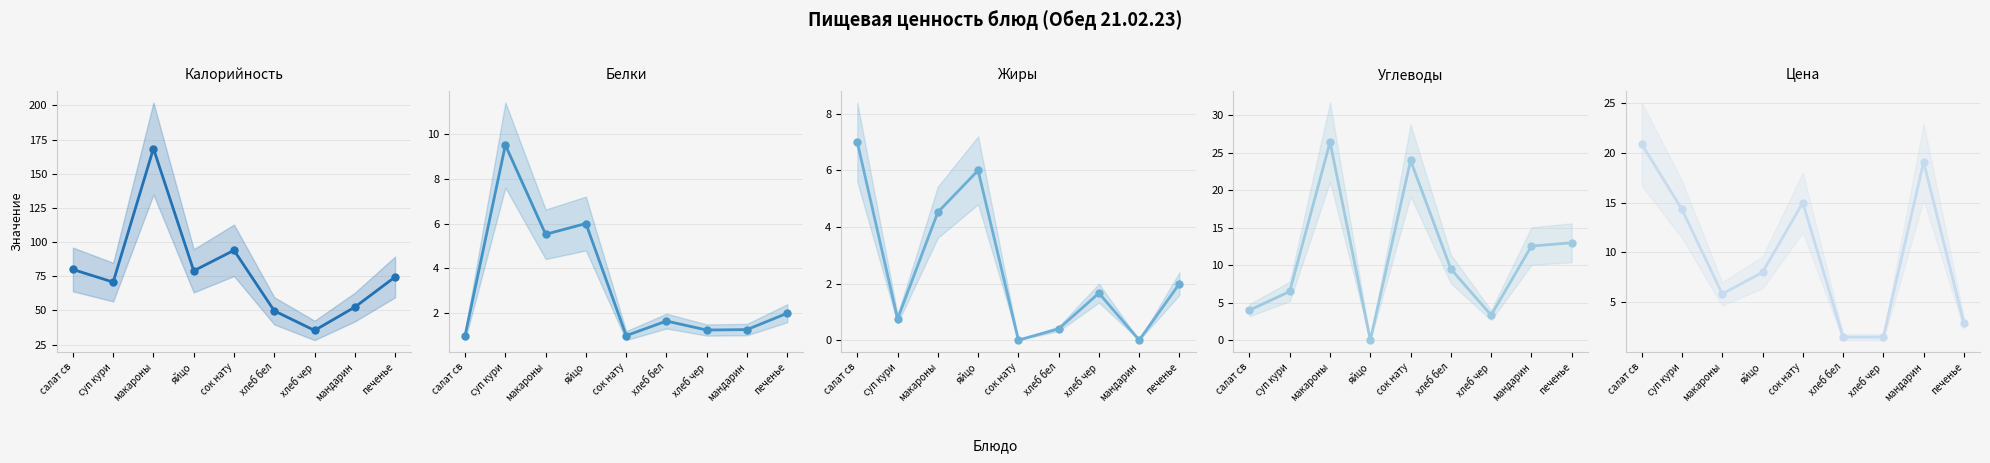

Reading right to left, what are all the values shown in this chart?

Калорийность: печенье=74.5	мандарин=52.5	хлеб чер=35.4	хлеб бел=49.8	сок нату=94.0	яйцо=79.0	макароны=168.4	суп кури=70.8	салат св=80.0
Белки: печенье=2.0	мандарин=1.3	хлеб чер=1.2	хлеб бел=1.6	сок нату=1.0	яйцо=6.0	макароны=5.5	суп кури=9.5	салат св=1.0
Жиры: печенье=2.0	мандарин=0.0	хлеб чер=1.7	хлеб бел=0.4	сок нату=0.0	яйцо=6.0	макароны=4.5	суп кури=0.8	салат св=7.0
Углеводы: печенье=13.0	мандарин=12.6	хлеб чер=3.3	хлеб бел=9.5	сок нату=24.0	яйцо=0.0	макароны=26.4	суп кури=6.5	салат св=4.0
Цена: печенье=2.9	мандарин=19.1	хлеб чер=1.5	хлеб бел=1.5	сок нату=15.0	яйцо=8.0	макароны=5.8	суп кури=14.3	салат св=20.9